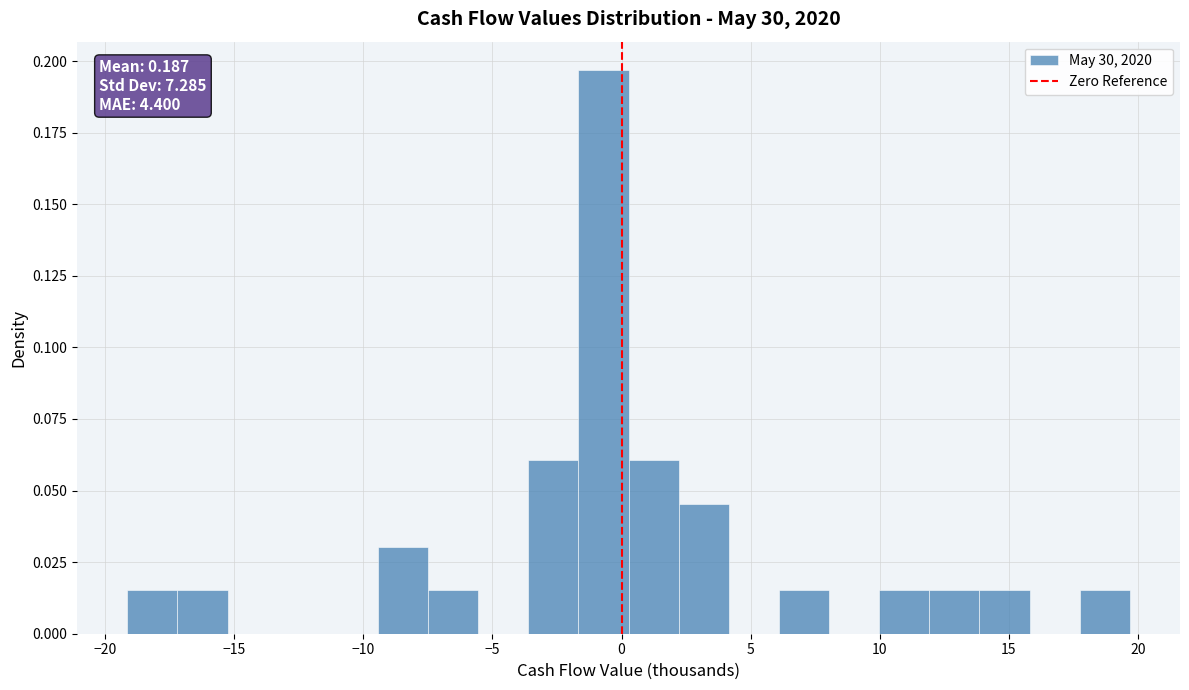

Read against the x-axis, roughly where is the centre of the tallest bar?

-0.5